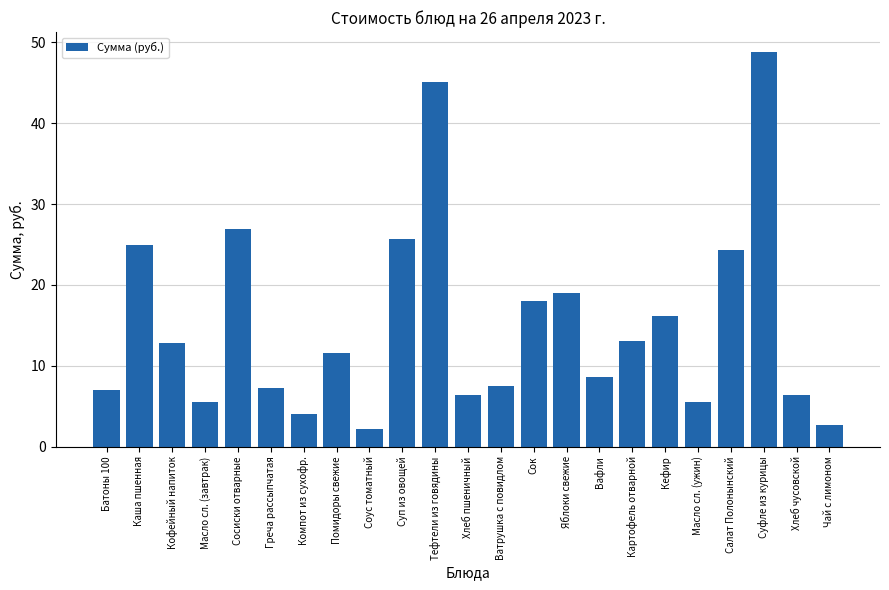

What is the label of the 7th bar from the right?

Картофель отварной